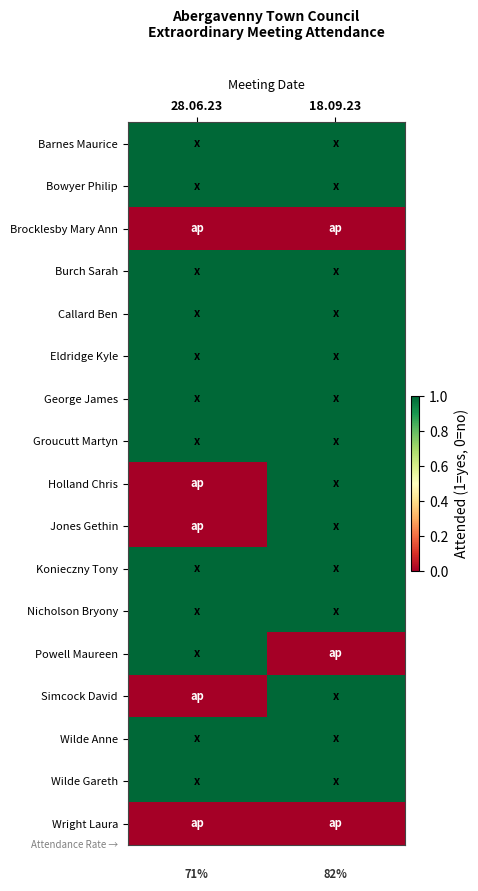

What is the maximum value for Callard Ben?

1